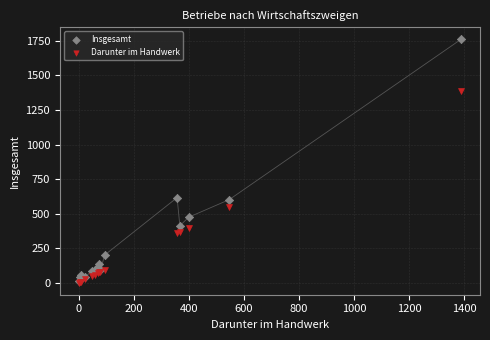

What are all the series names shown in the legend?

Insgesamt, Darunter im Handwerk